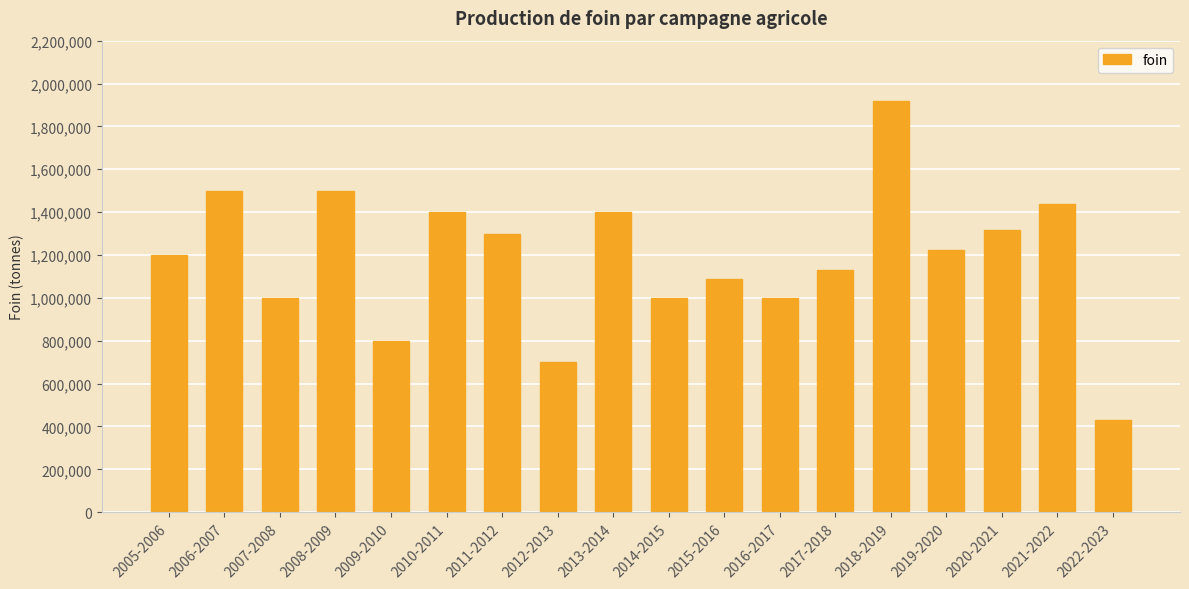

Where does the data first go above 1224000?

2006-2007